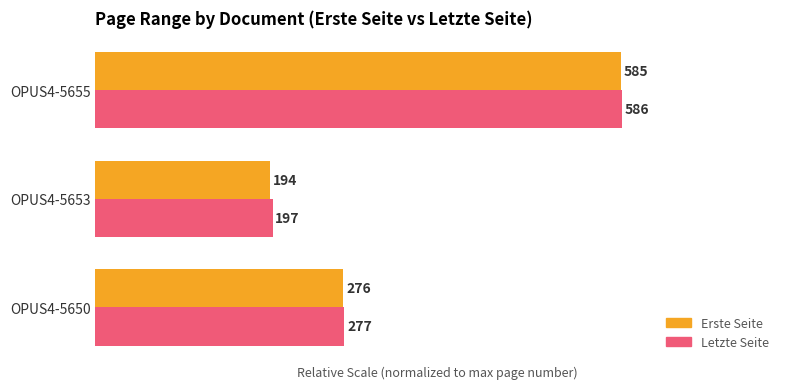

Rank the categories by Erste Seite value from highest to lowest.

OPUS4-5655, OPUS4-5650, OPUS4-5653